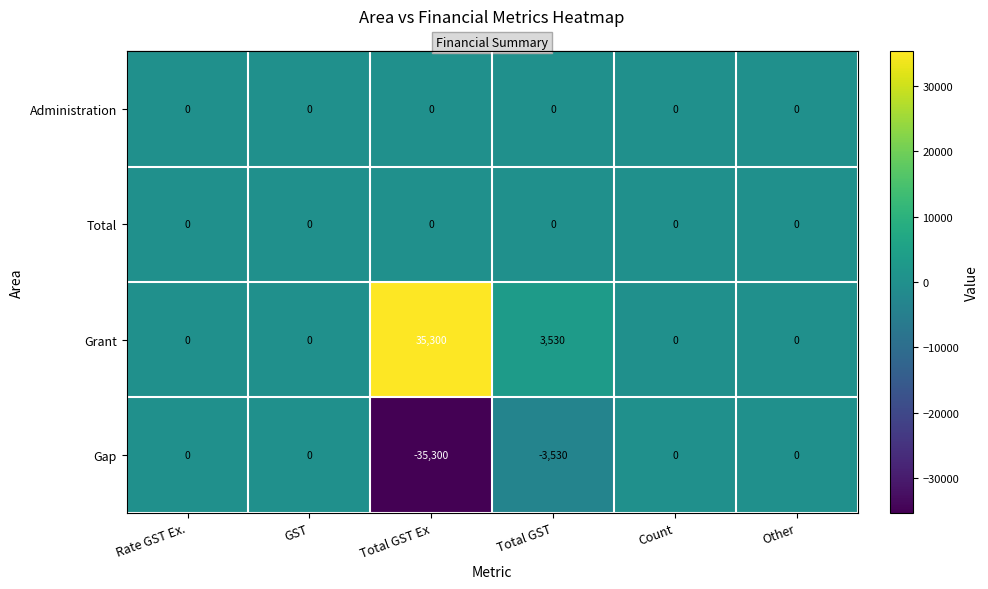

Is it true that Grant equals 12875 at Rate GST Ex.?

False